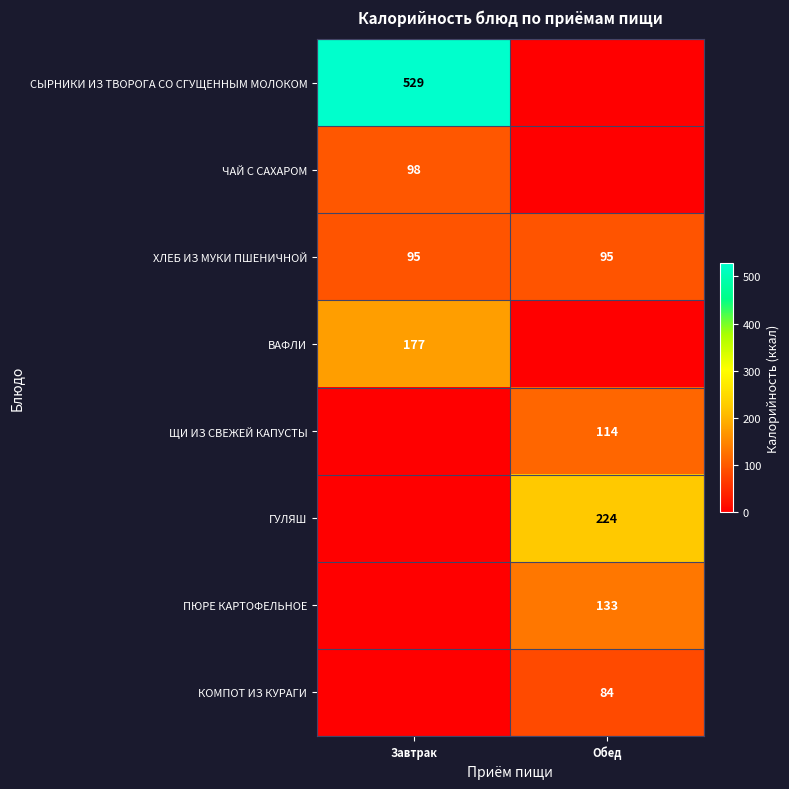

The value of ВАФЛИ at Завтрак is 104. True or false?

False